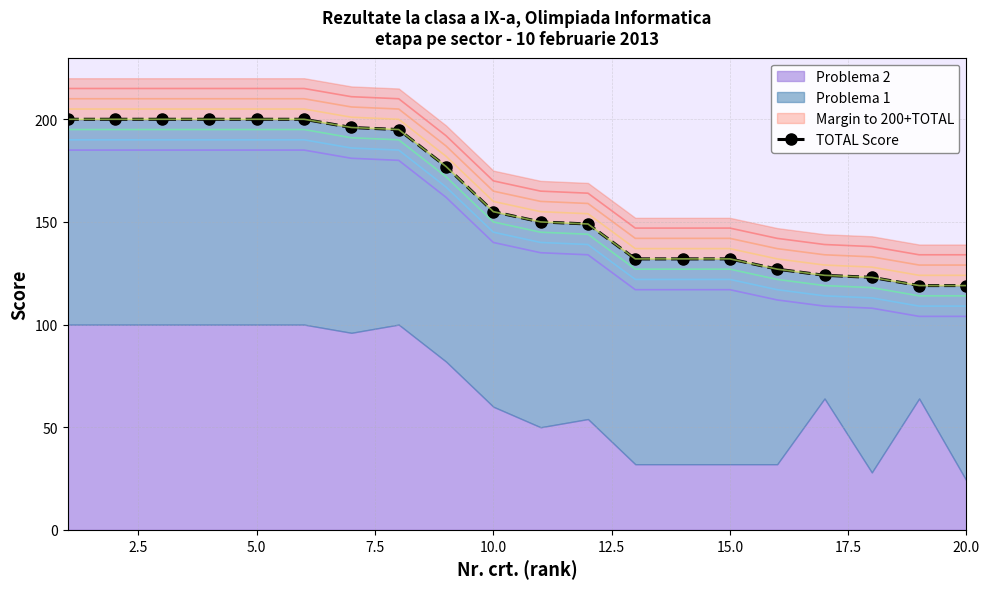

What is the difference between the second highest and minimum values in the TOTAL series?

81